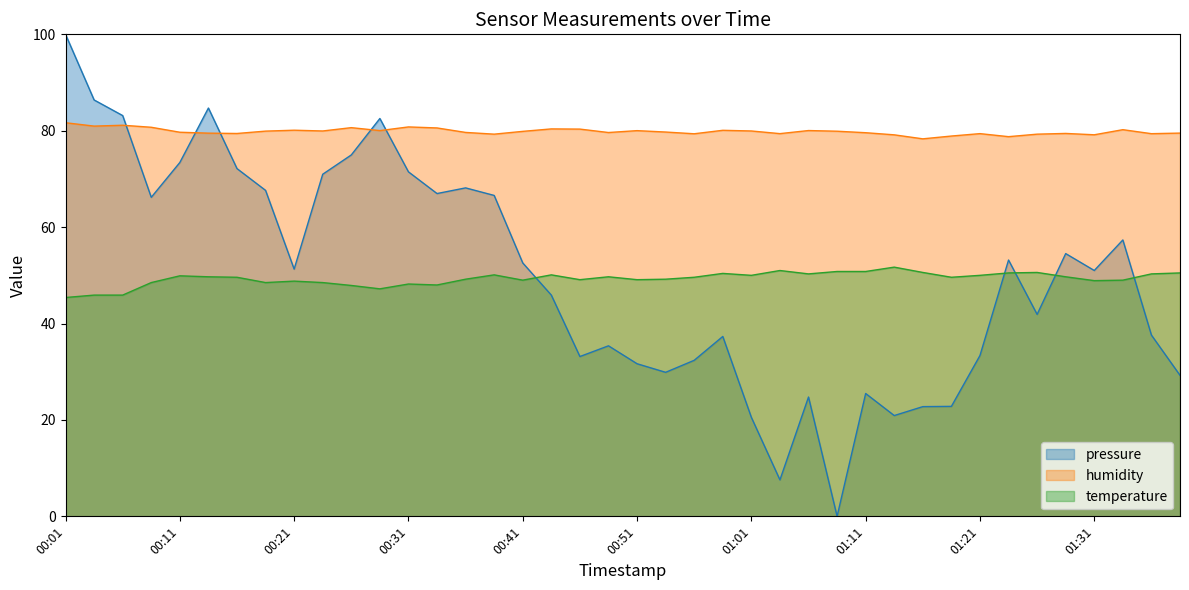

Where does the pressure series first go above 51?

00:01